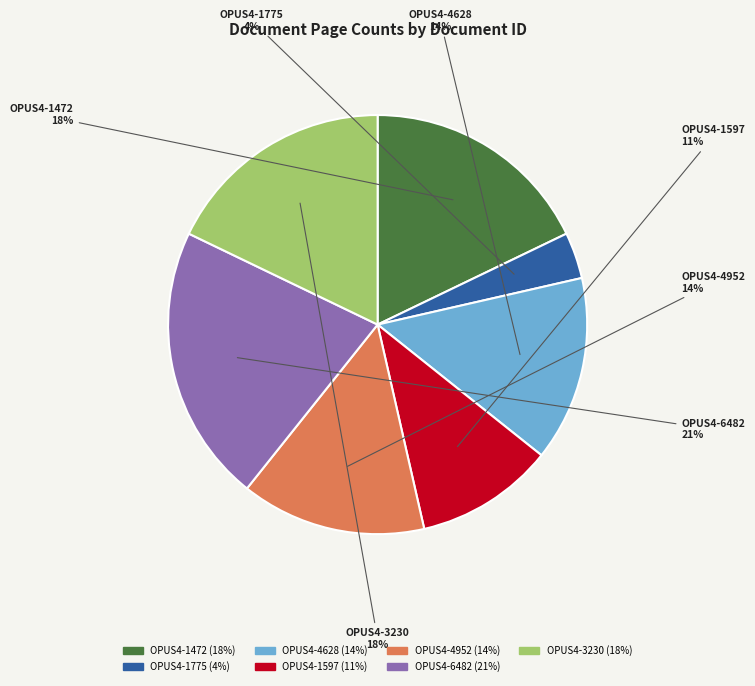

Combined, do OPUS4-4952 and OPUS4-4628 account for over 50%?

No